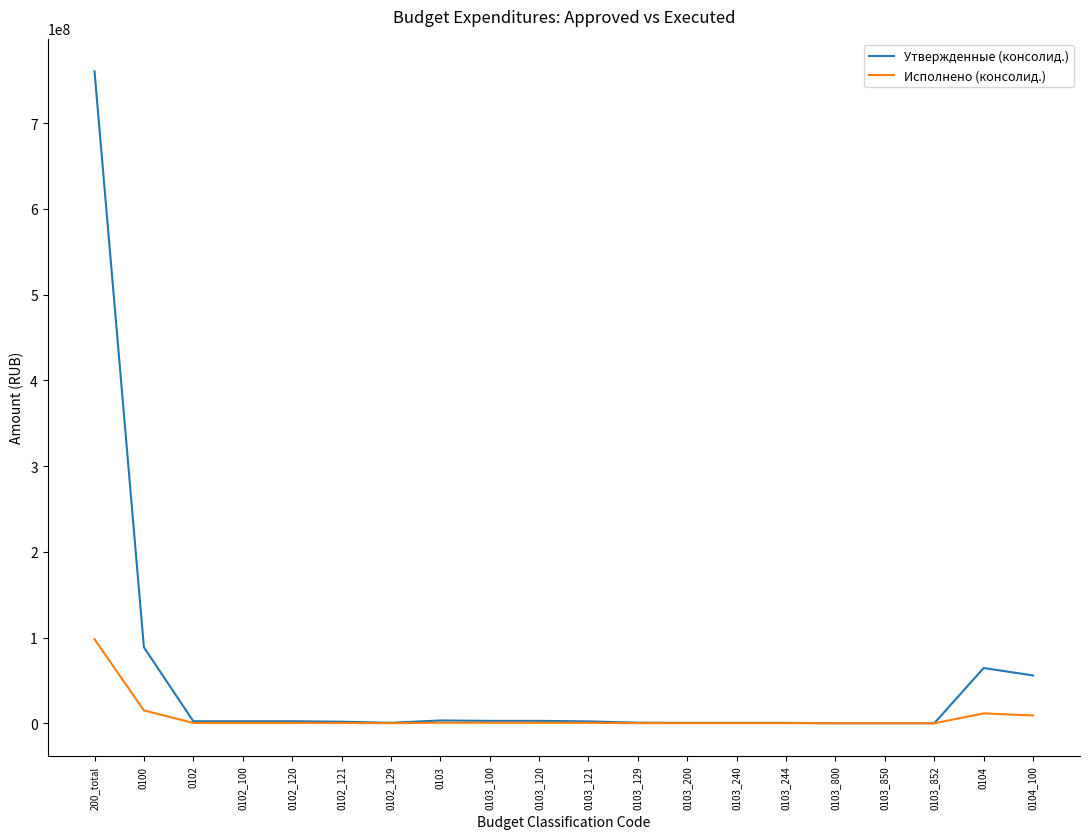

What is the average value of the Исполнено (консолид.) series?

6878465.1